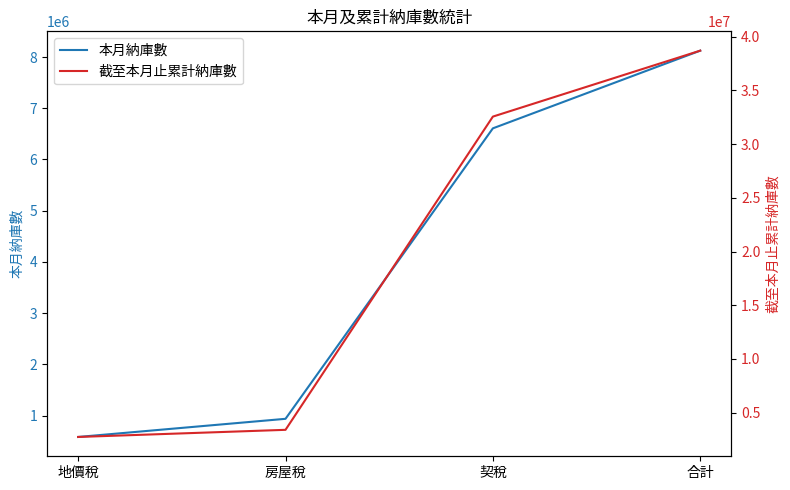

What is the highest value of the 本月納庫數 series?

8125556